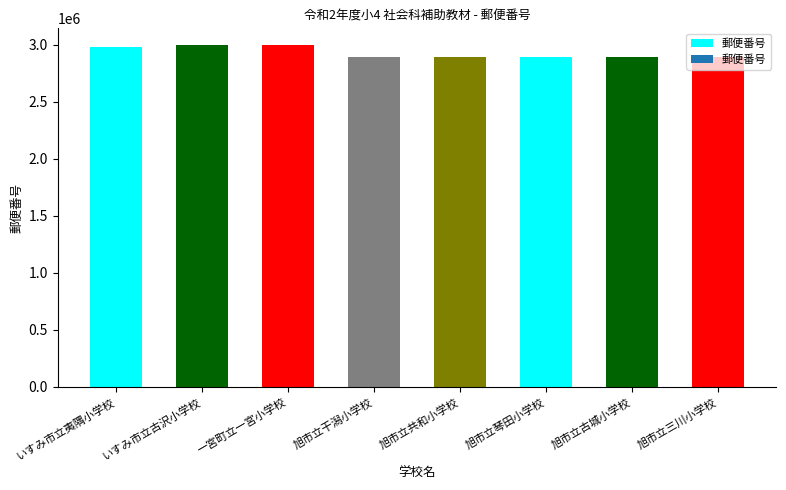

What is the maximum value shown in the chart?

2994505